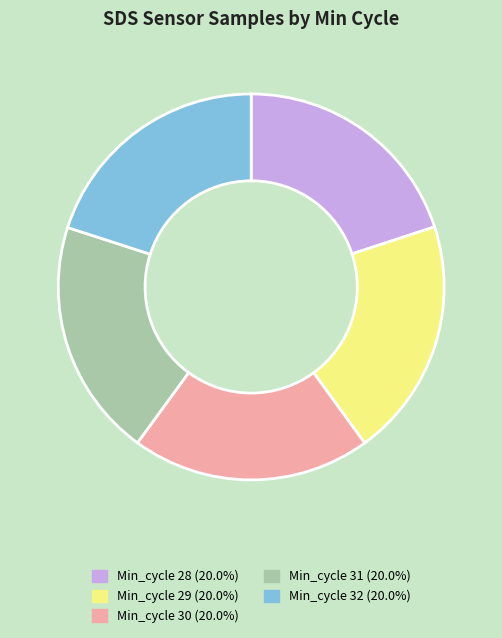

Does any single category account for the majority?

No